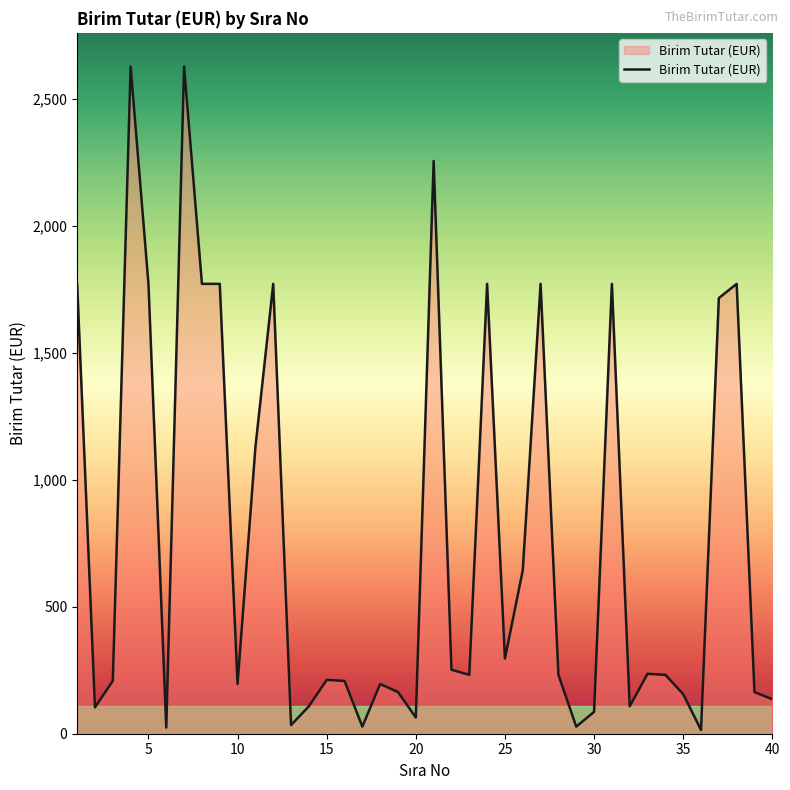

What is the difference between the maximum and minimum values?

2613